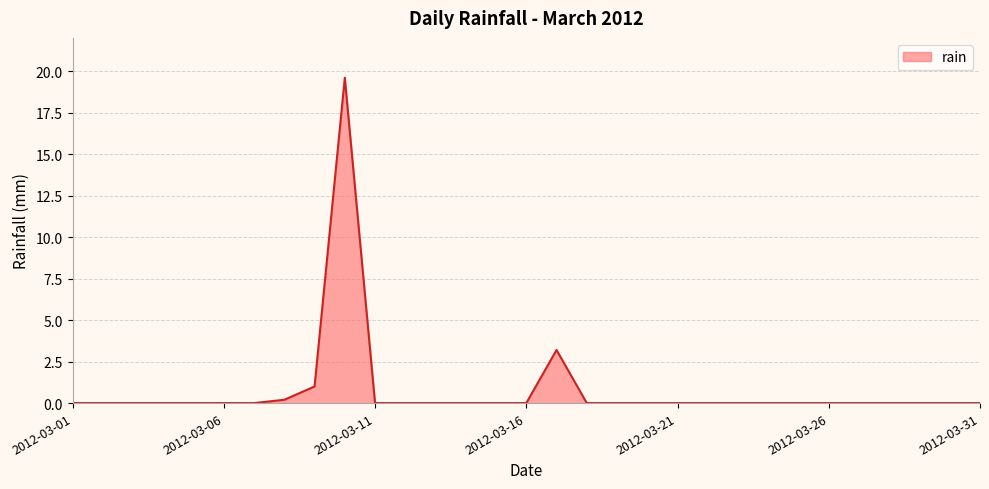

What is the difference between the maximum and minimum values?

19.6